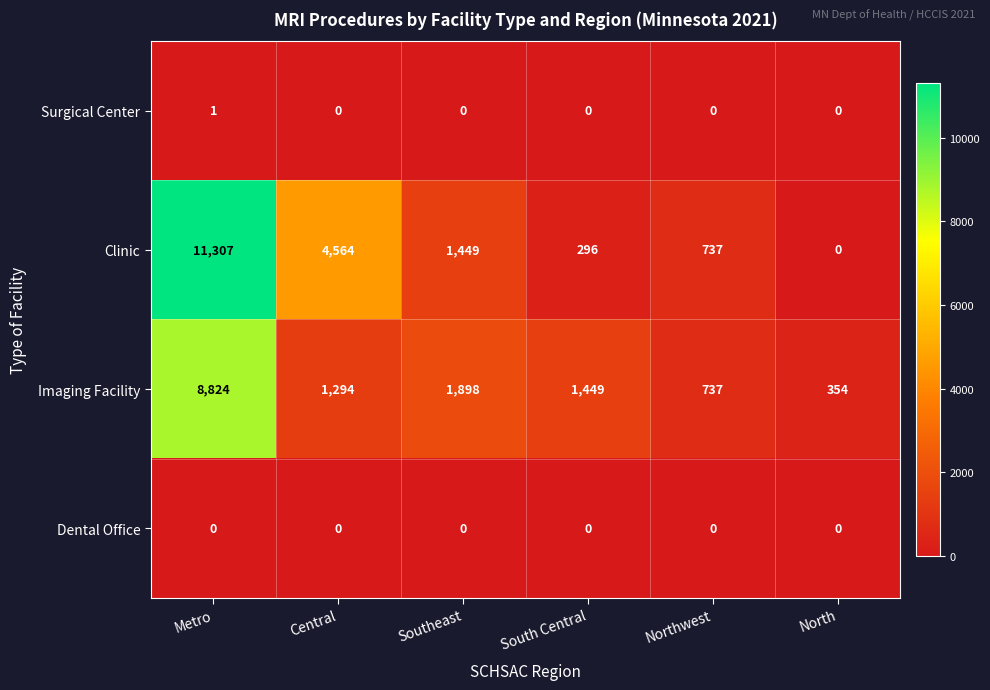

The Imaging Facility series shows 662 at Central. True or false?

False